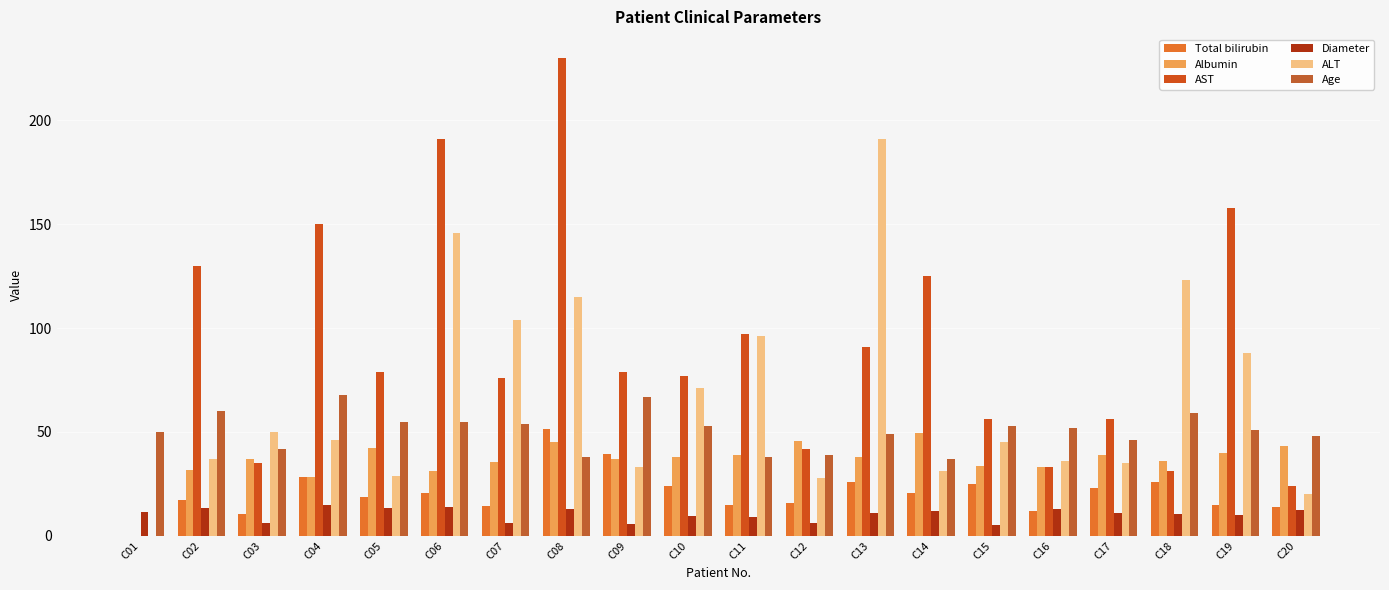

Are the bars grouped side by side (vs. stacked)?

Yes